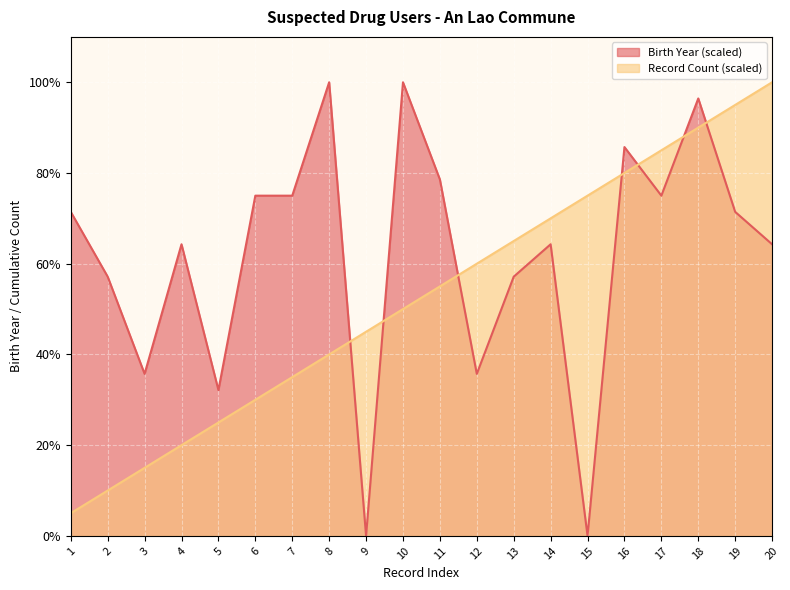

Rank the series by their maximum value, from highest to lowest.

Birth Year, Record Count